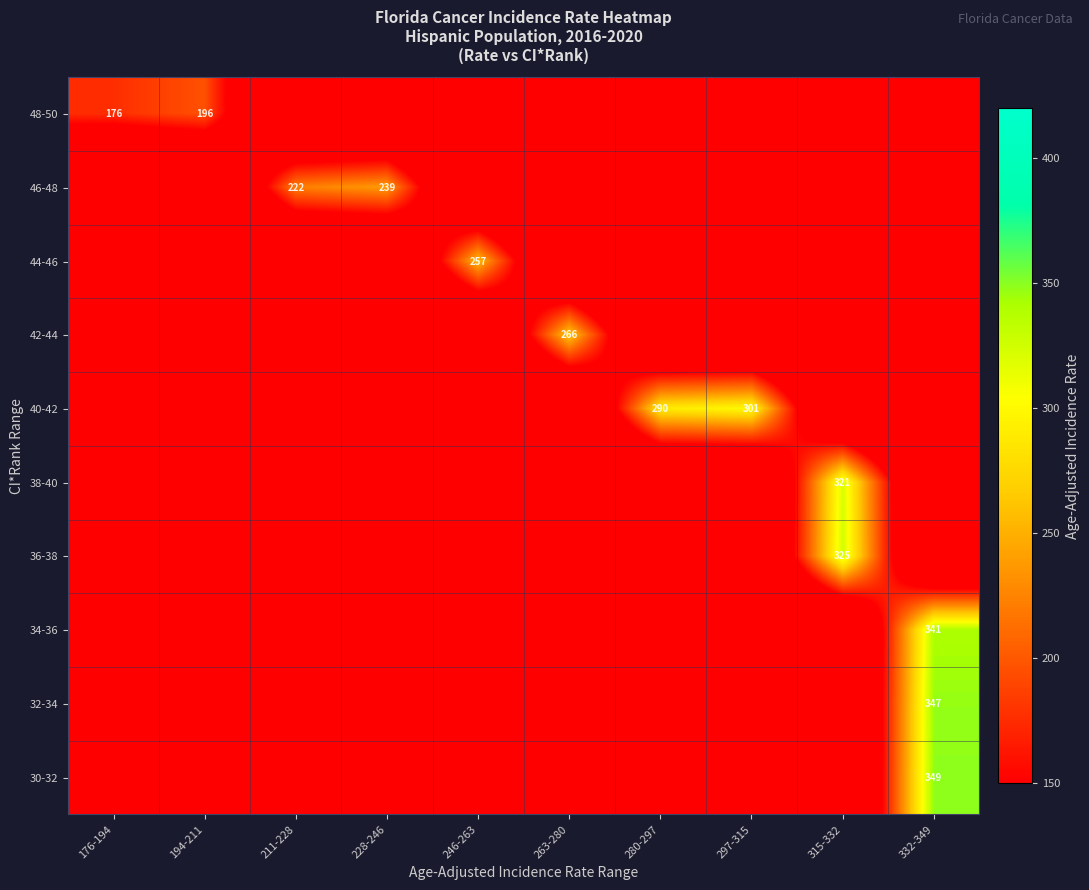

True or false: 48-50 has a value of 84 at 194-211.

False